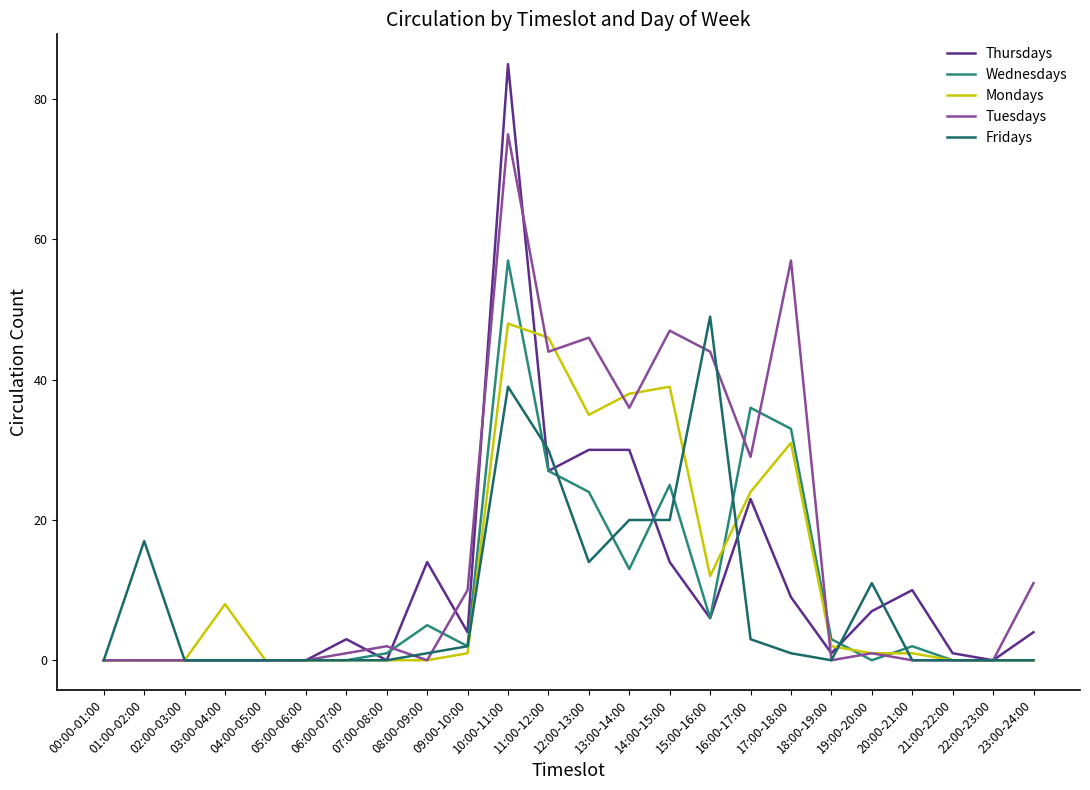

How many lines are shown in the chart?

5